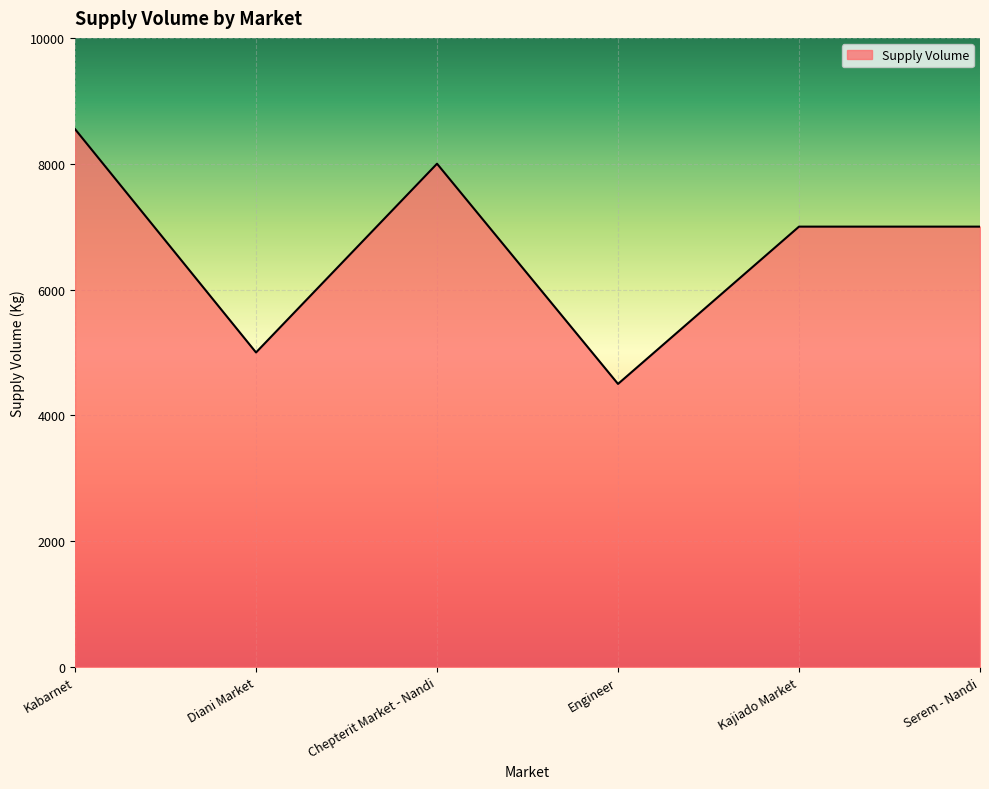

What is the maximum value shown in the chart?

8550